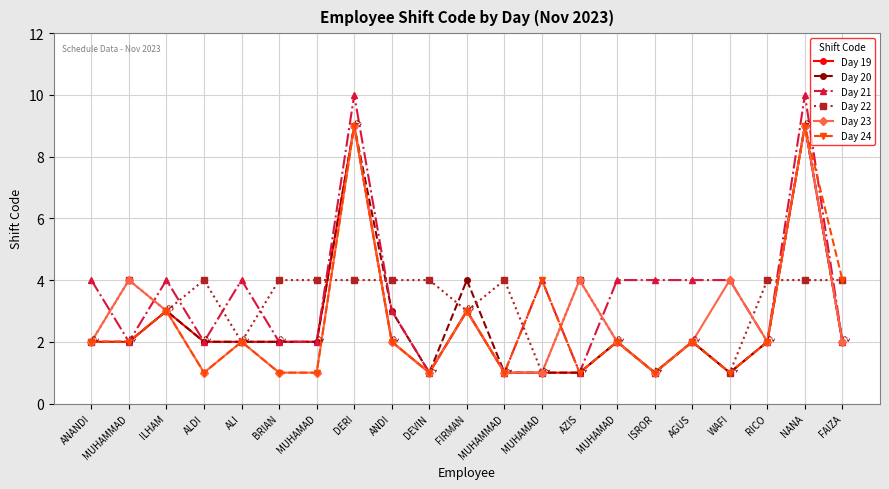

Reading right to left, extract all data points from this chart.

Day 19: FAIZA=2	NANA=9	RICO=2	WAFI=1	AGUS=2	ISROR=1	MUHAMAD=2	AZIS=1	MUHAMAD=1	MUHAMMAD=1	FIRMAN=3	DEVIN=1	ANDI=2	DERI=9	MUHAMAD=2	BRIAN=2	ALI=2	ALDI=2	ILHAM=3	MUHAMMAD=2	ANANDI=2
Day 20: FAIZA=2	NANA=9	RICO=2	WAFI=1	AGUS=2	ISROR=1	MUHAMAD=2	AZIS=1	MUHAMAD=1	MUHAMMAD=1	FIRMAN=4	DEVIN=1	ANDI=3	DERI=9	MUHAMAD=2	BRIAN=2	ALI=2	ALDI=2	ILHAM=3	MUHAMMAD=2	ANANDI=2
Day 21: FAIZA=2	NANA=10	RICO=2	WAFI=4	AGUS=4	ISROR=4	MUHAMAD=4	AZIS=1	MUHAMAD=4	MUHAMMAD=1	FIRMAN=3	DEVIN=1	ANDI=3	DERI=10	MUHAMAD=2	BRIAN=2	ALI=4	ALDI=2	ILHAM=4	MUHAMMAD=2	ANANDI=4
Day 22: FAIZA=4	NANA=4	RICO=4	WAFI=1	AGUS=2	ISROR=1	MUHAMAD=2	AZIS=4	MUHAMAD=1	MUHAMMAD=4	FIRMAN=3	DEVIN=4	ANDI=4	DERI=4	MUHAMAD=4	BRIAN=4	ALI=2	ALDI=4	ILHAM=3	MUHAMMAD=4	ANANDI=2
Day 23: FAIZA=2	NANA=9	RICO=2	WAFI=4	AGUS=2	ISROR=1	MUHAMAD=2	AZIS=4	MUHAMAD=1	MUHAMMAD=1	FIRMAN=3	DEVIN=1	ANDI=2	DERI=9	MUHAMAD=1	BRIAN=1	ALI=2	ALDI=1	ILHAM=3	MUHAMMAD=4	ANANDI=2
Day 24: FAIZA=4	NANA=9	RICO=2	WAFI=1	AGUS=2	ISROR=1	MUHAMAD=2	AZIS=1	MUHAMAD=4	MUHAMMAD=1	FIRMAN=3	DEVIN=1	ANDI=2	DERI=9	MUHAMAD=1	BRIAN=1	ALI=2	ALDI=1	ILHAM=3	MUHAMMAD=2	ANANDI=2